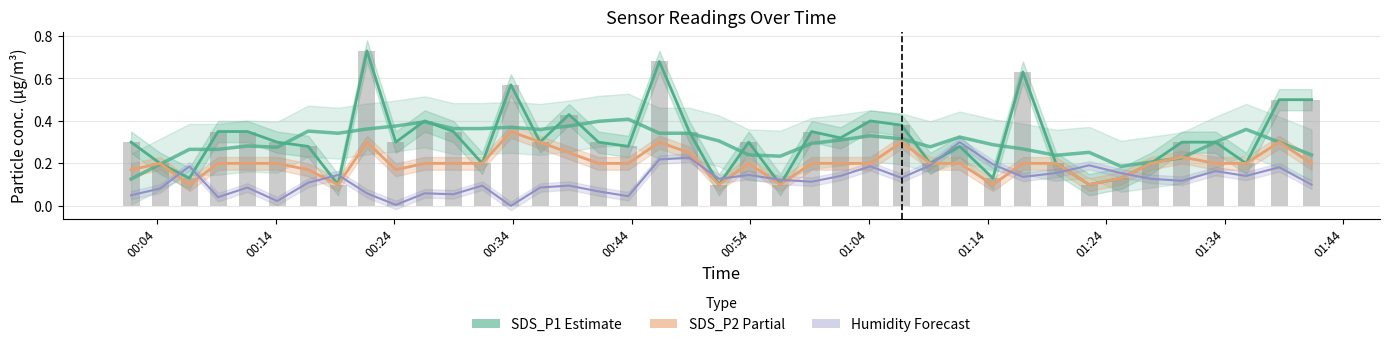

Which series has the largest total across all categories?

SDS_P1